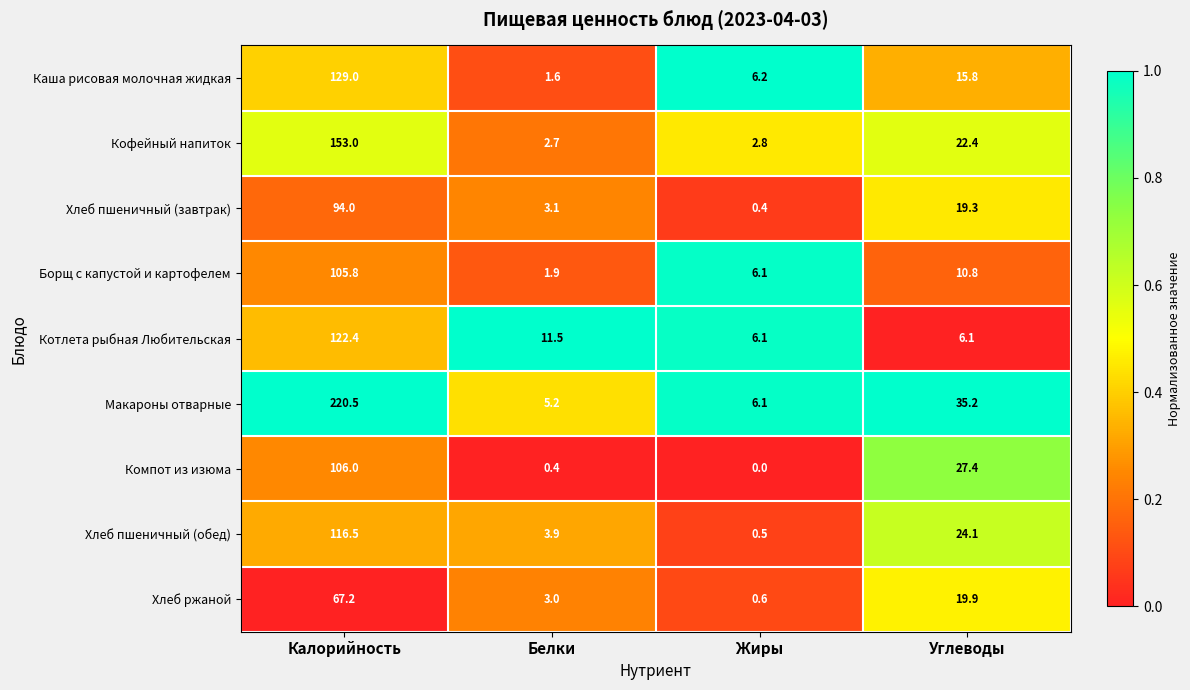

Is it true that Компот из изюма equals 0.1 at Белки?

False